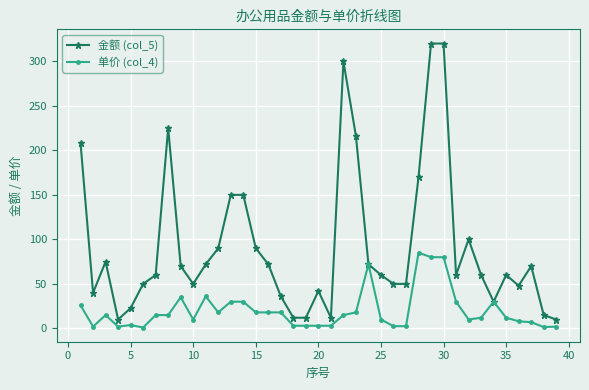

What are all the series names shown in the legend?

金额 (col_5), 单价 (col_4)